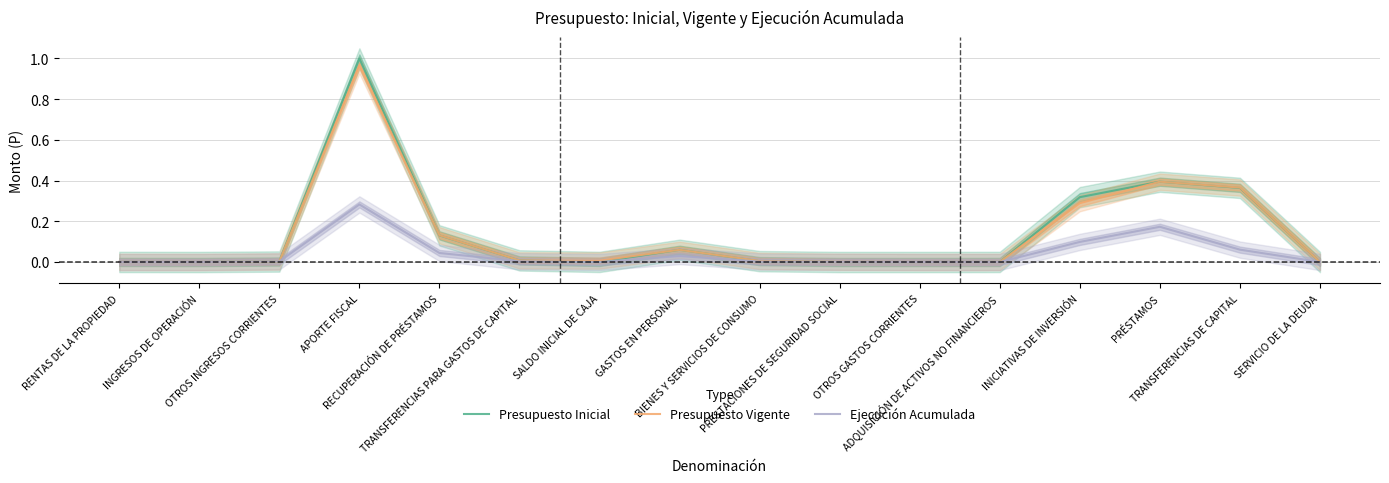

Which has a higher value, TRANSFERENCIAS PARA GASTOS DE CAPITAL or ADQUISICIÓN DE ACTIVOS NO FINANCIEROS?

TRANSFERENCIAS PARA GASTOS DE CAPITAL